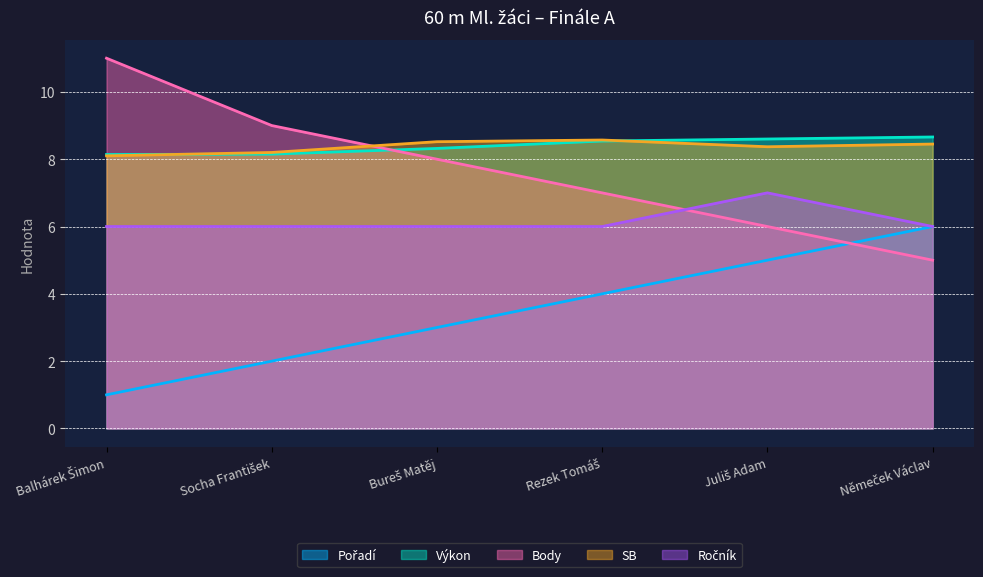

Does the chart have visible grid lines?

Yes